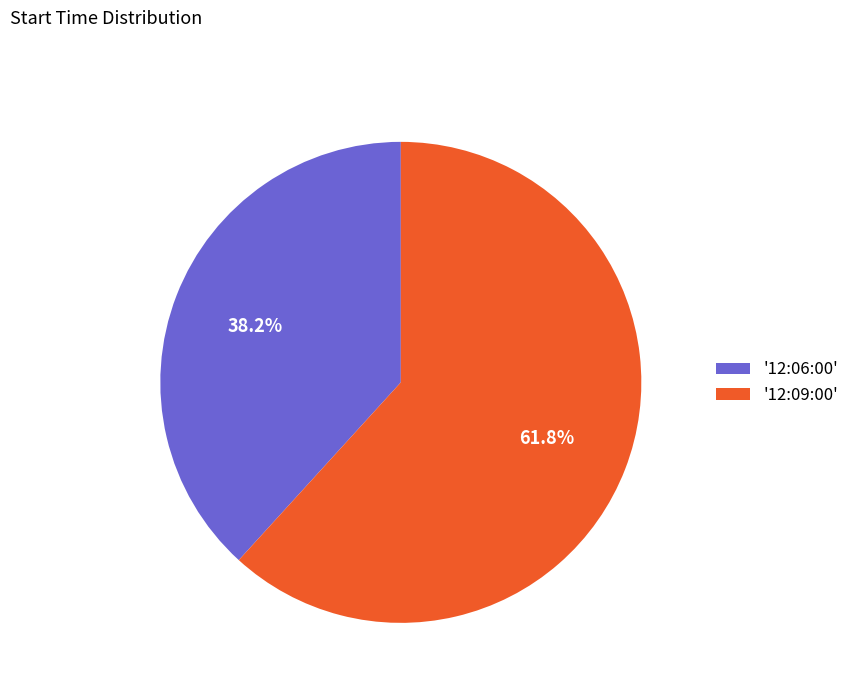

To the nearest percent, what is the difference between the largest and smallest slice percentages?

24%